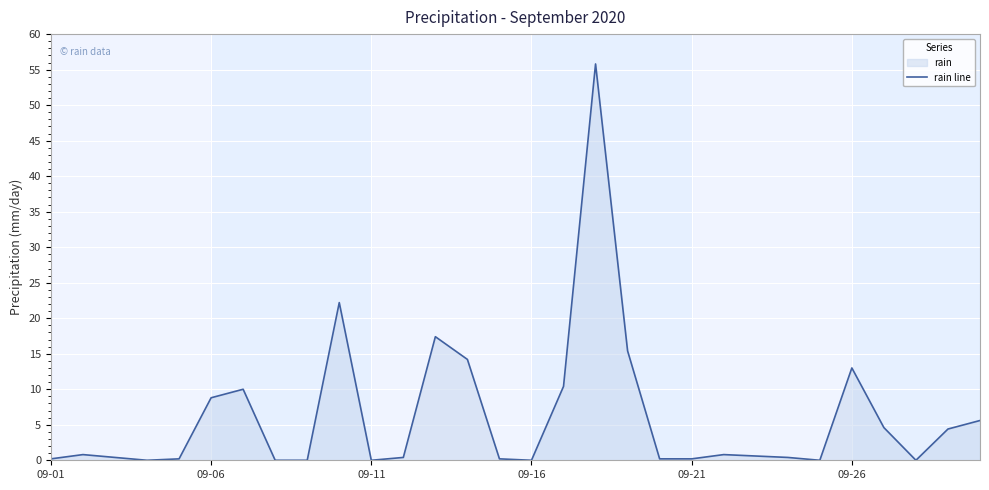

The chart shows a value of 0.2 at 11. True or false?

False